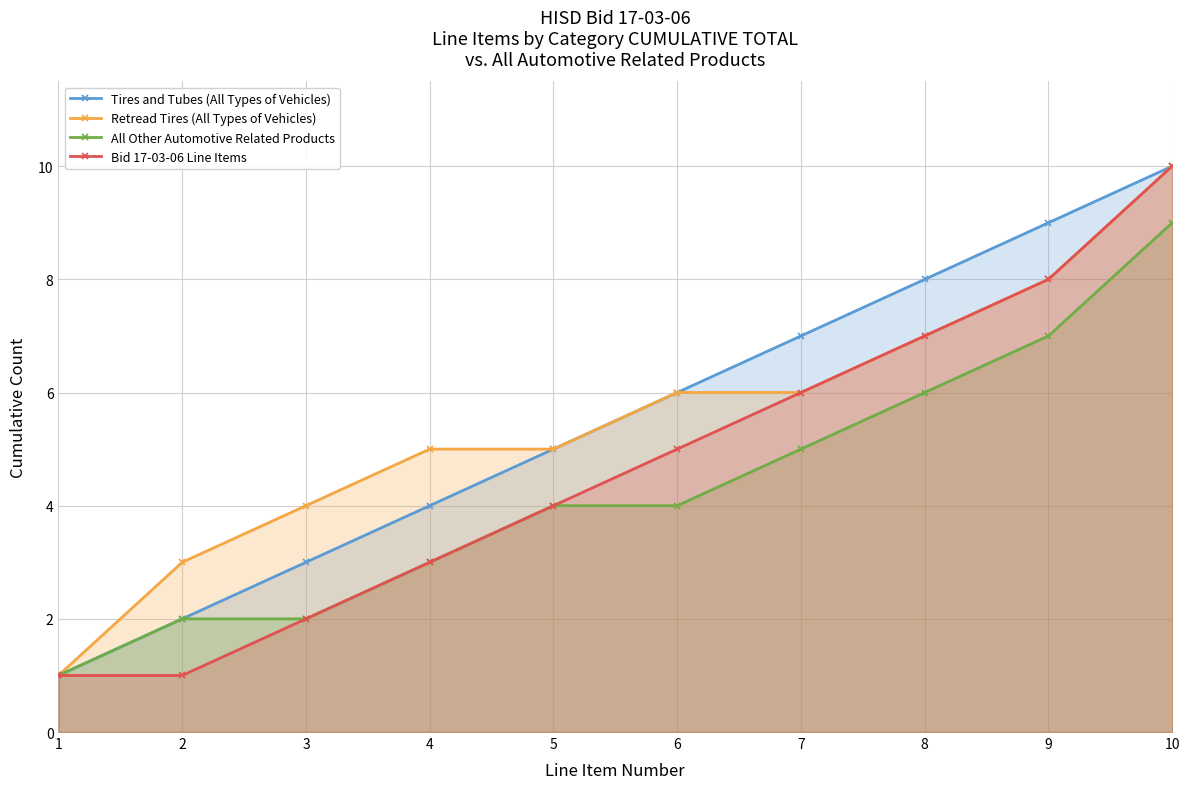

What is the difference between the maximum and minimum values in the All Other Automotive Related Products series?

8